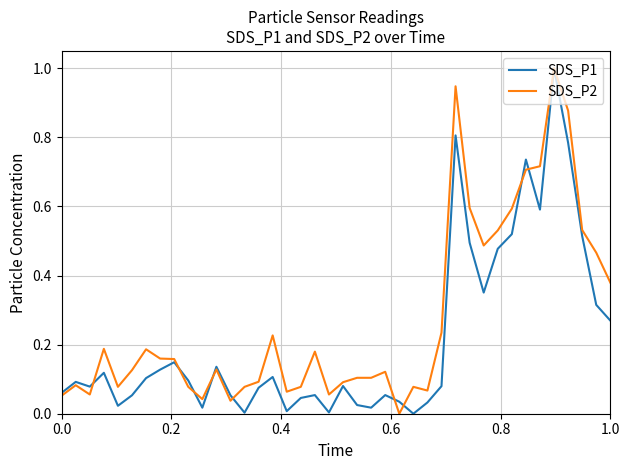

Which series has the largest total across all categories?

SDS_P2